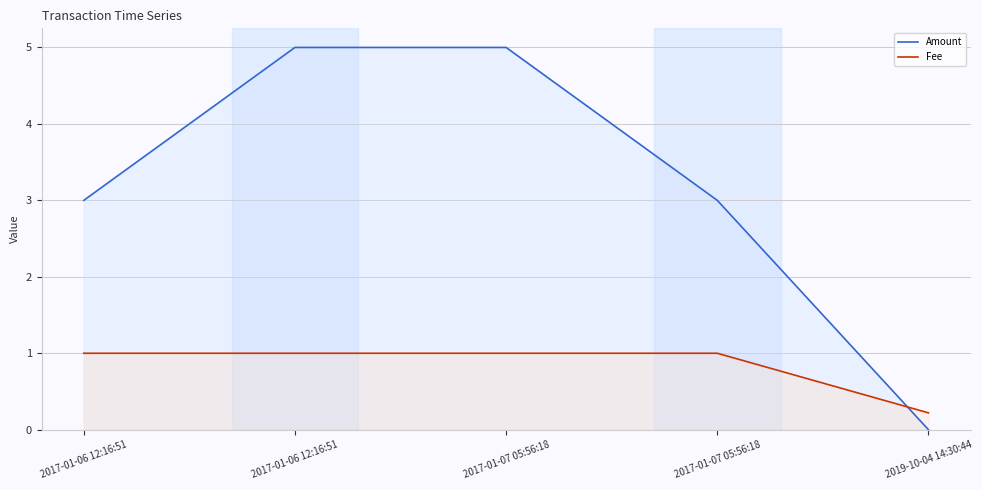

Between 2017-01-06 12:16:51 and 2017-01-07 05:56:18, which series saw the biggest shift?

Amount